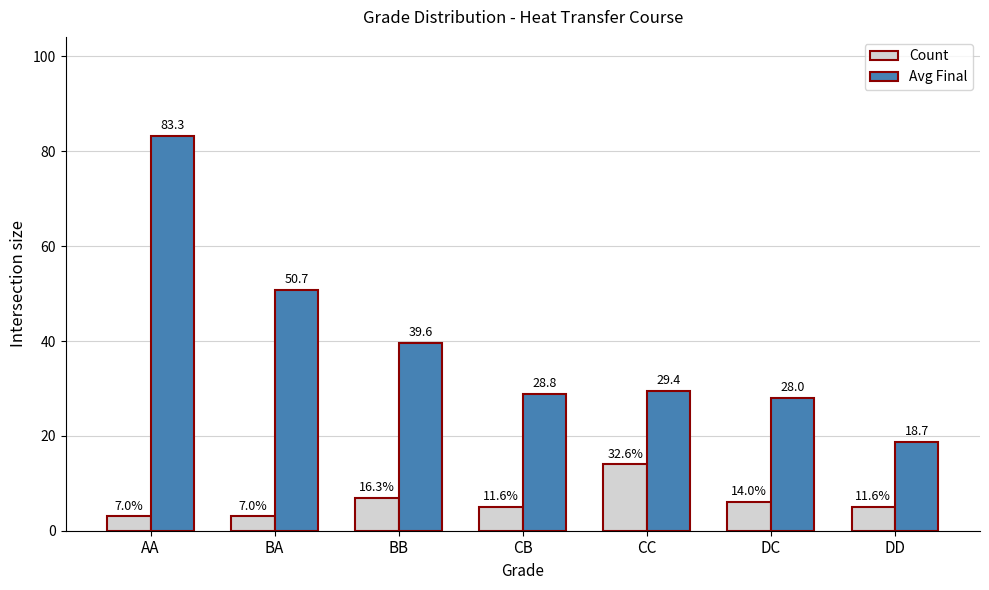

At which label does Count reach its peak?

CC